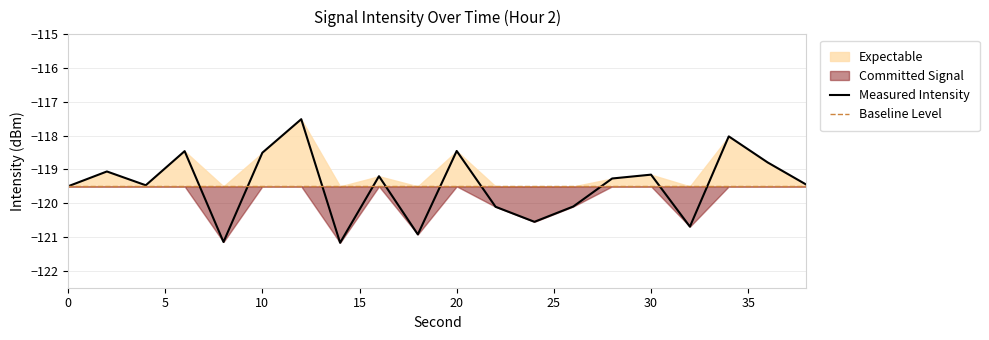

Rank the categories by value from lowest to highest.

14, 8, 18, 32, 24, 22, 26, 0, 4, 38, 28, 16, 30, 2, 36, 10, 6, 20, 34, 12